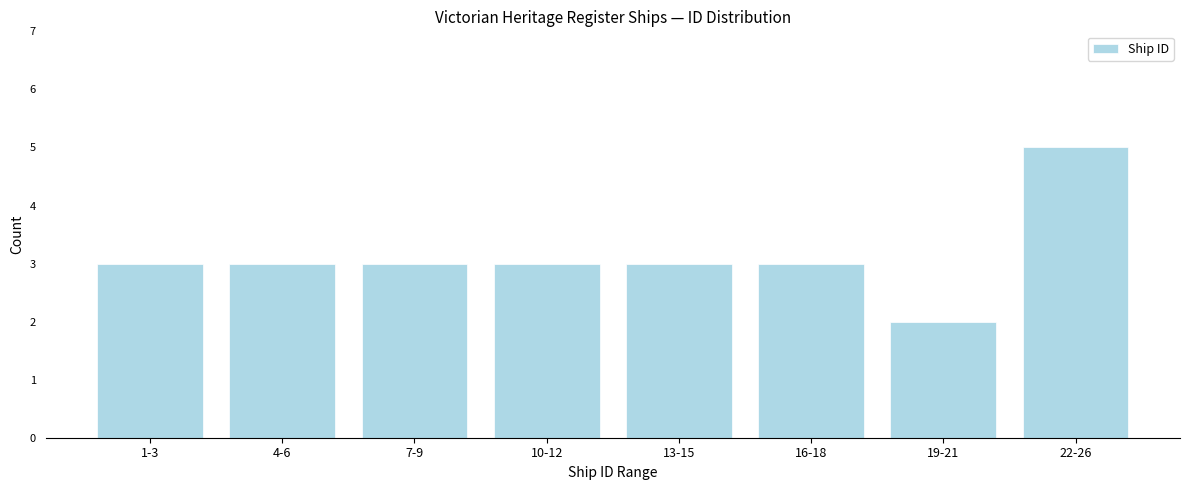

Reading right to left, list all the values displayed in this chart.

5	2	3	3	3	3	3	3